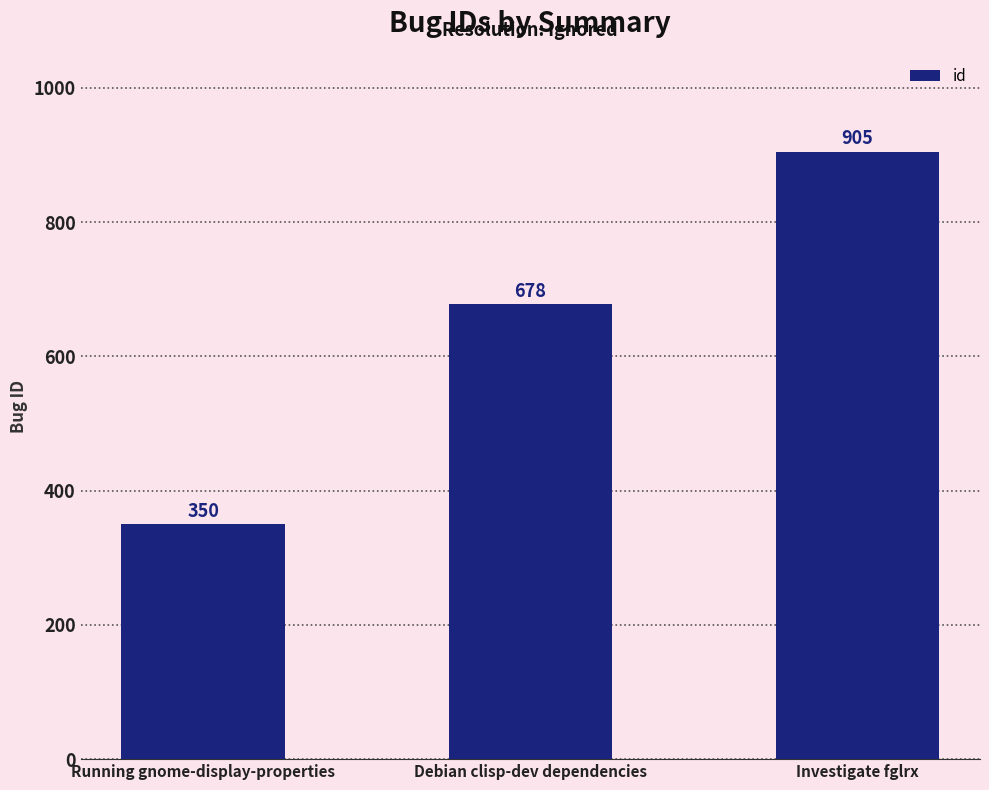

What is the label of the 1st bar from the right?

Investigate fglrx